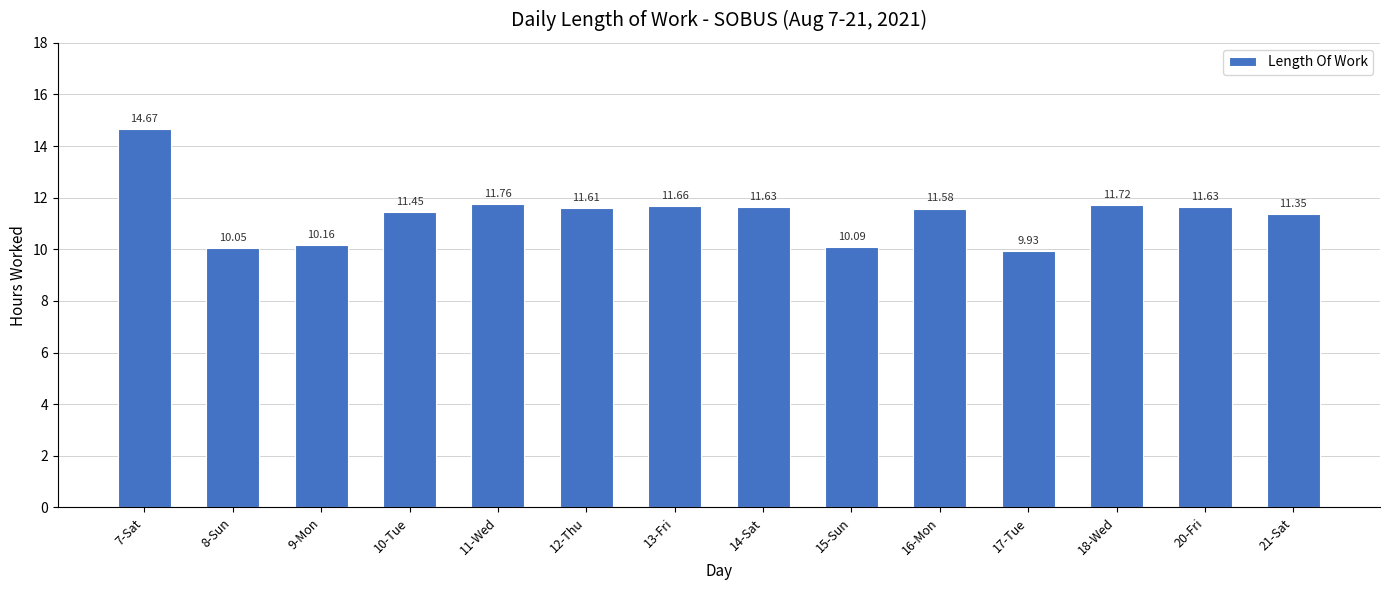

The value at 21-Sat is 6.4. True or false?

False